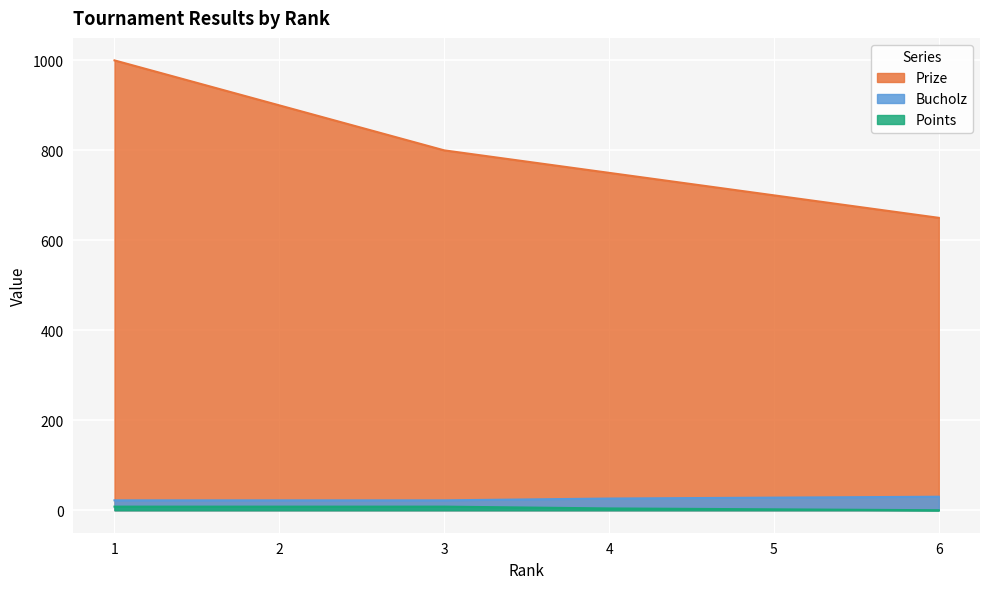

Reading right to left, list all the values displayed in this chart.

Prize: 6=650	5=700	4=750	3=800	2=900	1=1000
Points: 6=30	5=28	4=26	3=22	2=22	1=22
Bucholz: 6=0	5=2	4=4	3=8	2=8	1=8